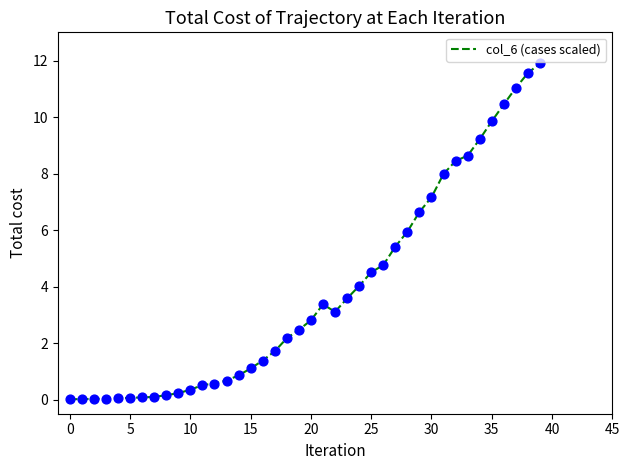

What is the greatest value displayed?

11.9